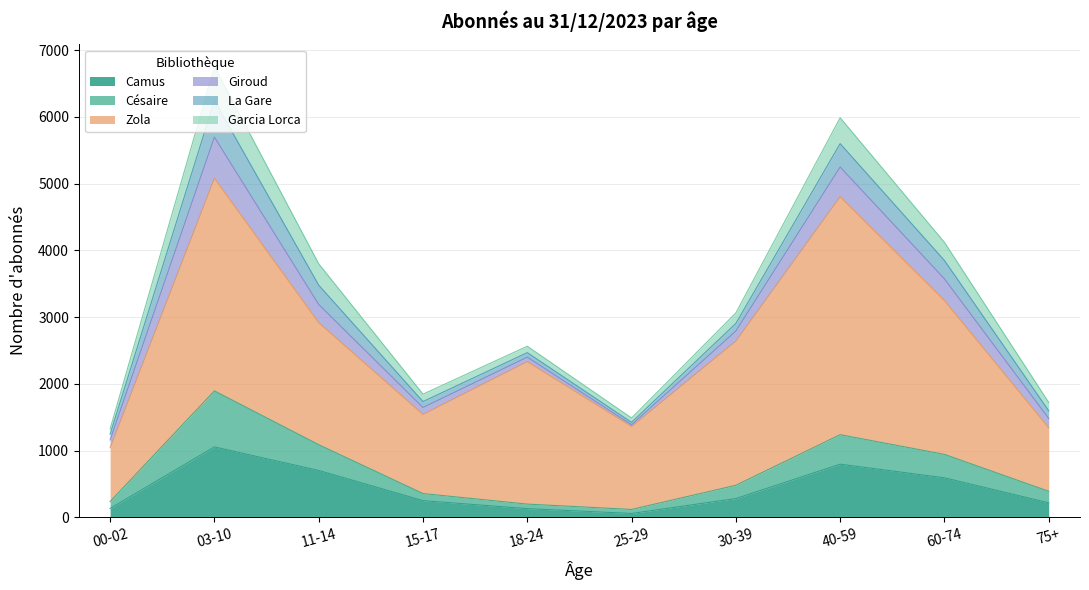

True or false: Giroud and Camus intersect in this chart.

False